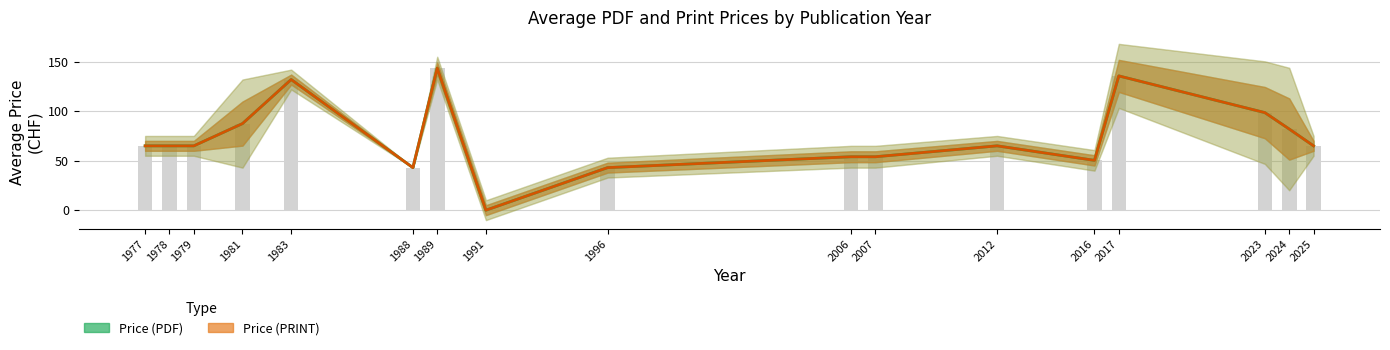

What is the value of the Price (PRINT) bar at the 6th from the left?

43.0